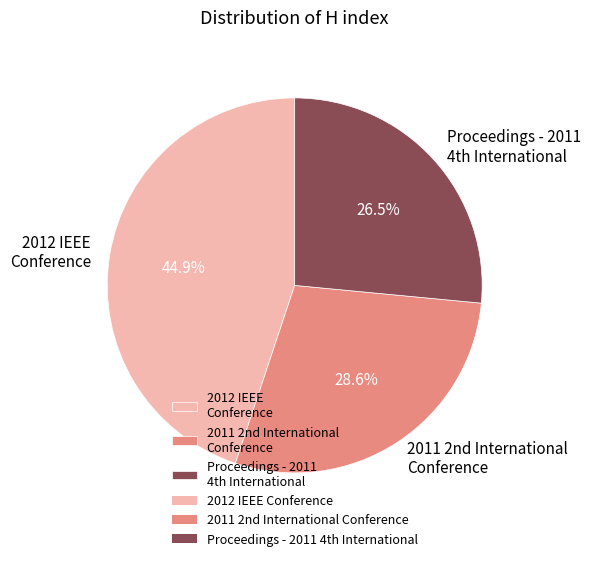

To the nearest percent, what is the average slice percentage?

33%